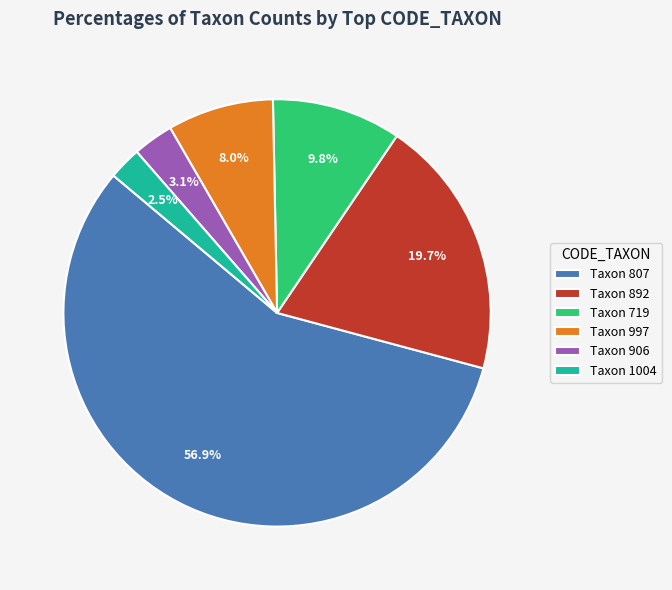

How many segments does this pie chart have?

6